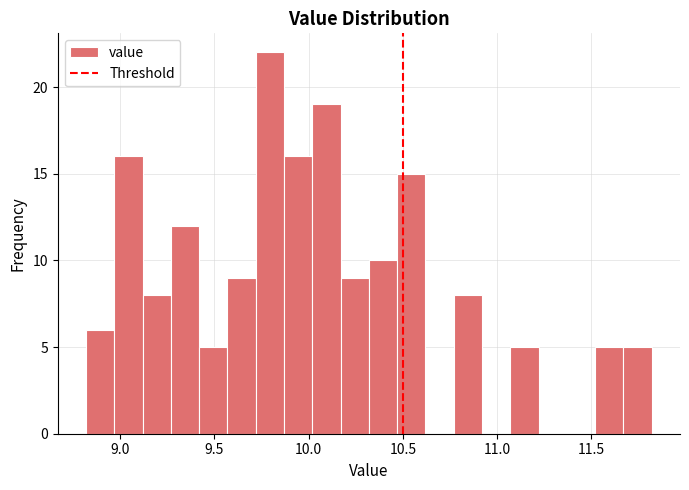

Read against the x-axis, roughly where is the centre of the tallest bar?

9.80